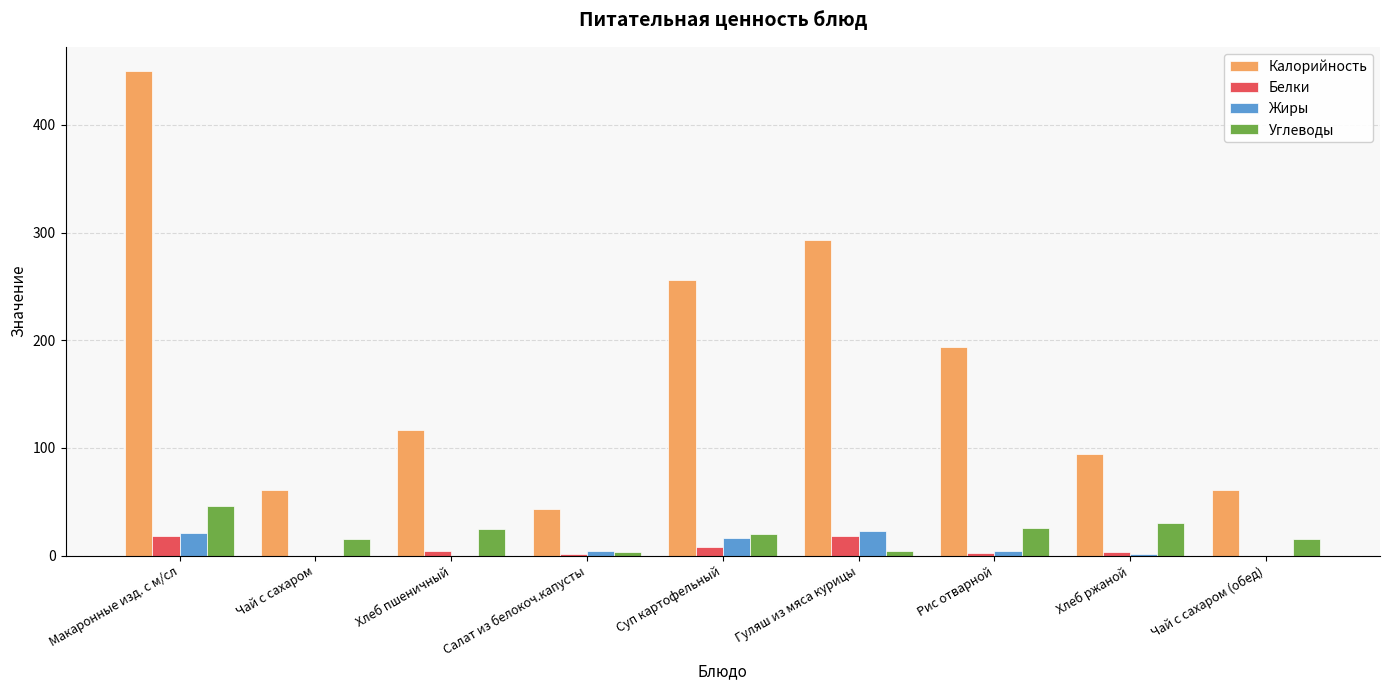

Between Гуляш из мяса курицы and Рис отварной, which series saw the biggest shift?

Калорийность